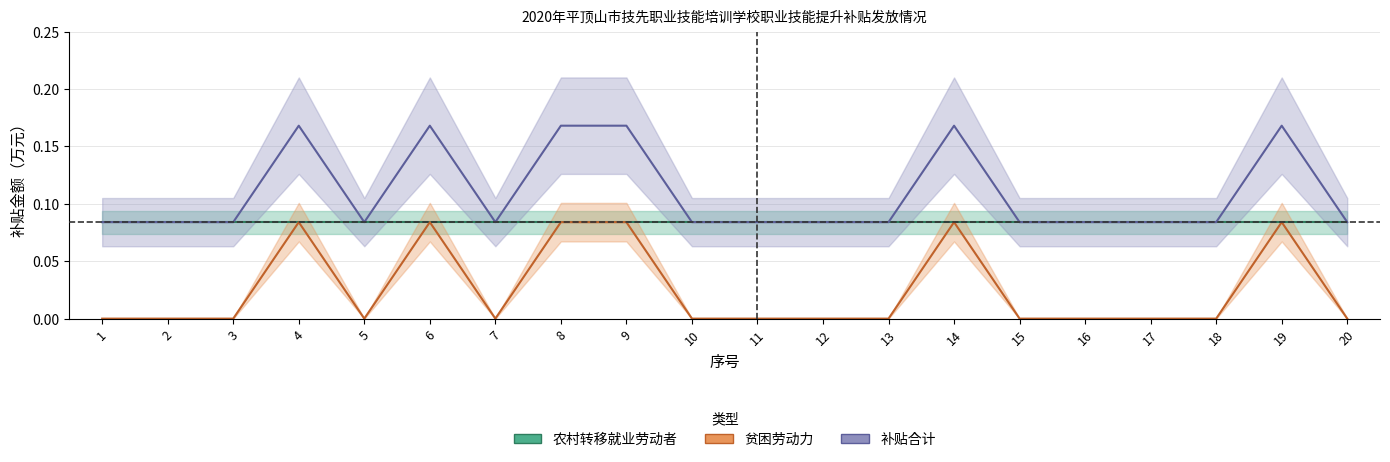

True or false: 补贴合计 and 贫困劳动力 intersect in this chart.

False